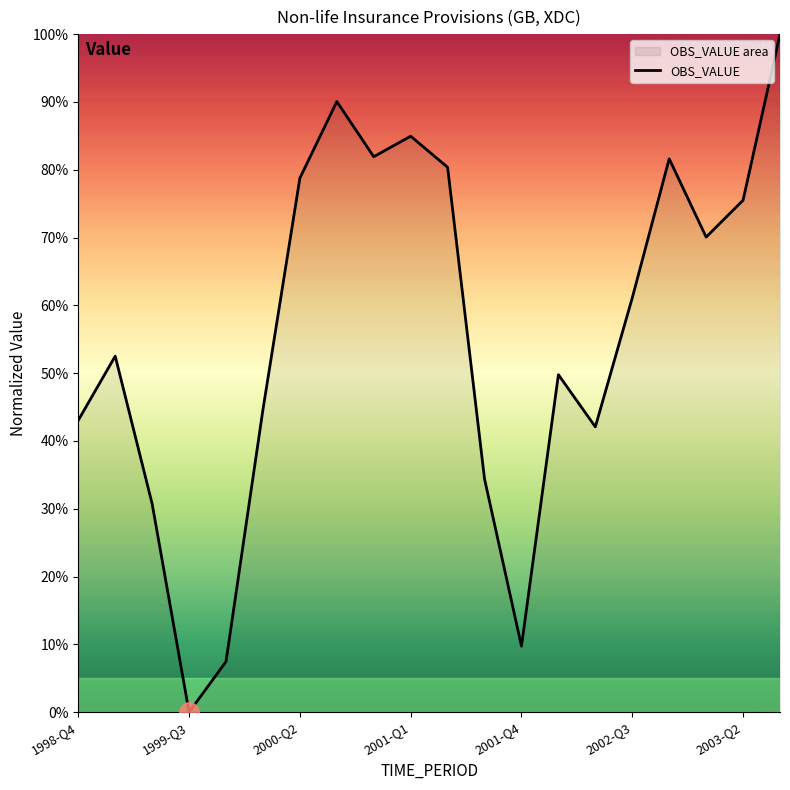

What is the ratio of the value at 19 to the value at 11?

2.9